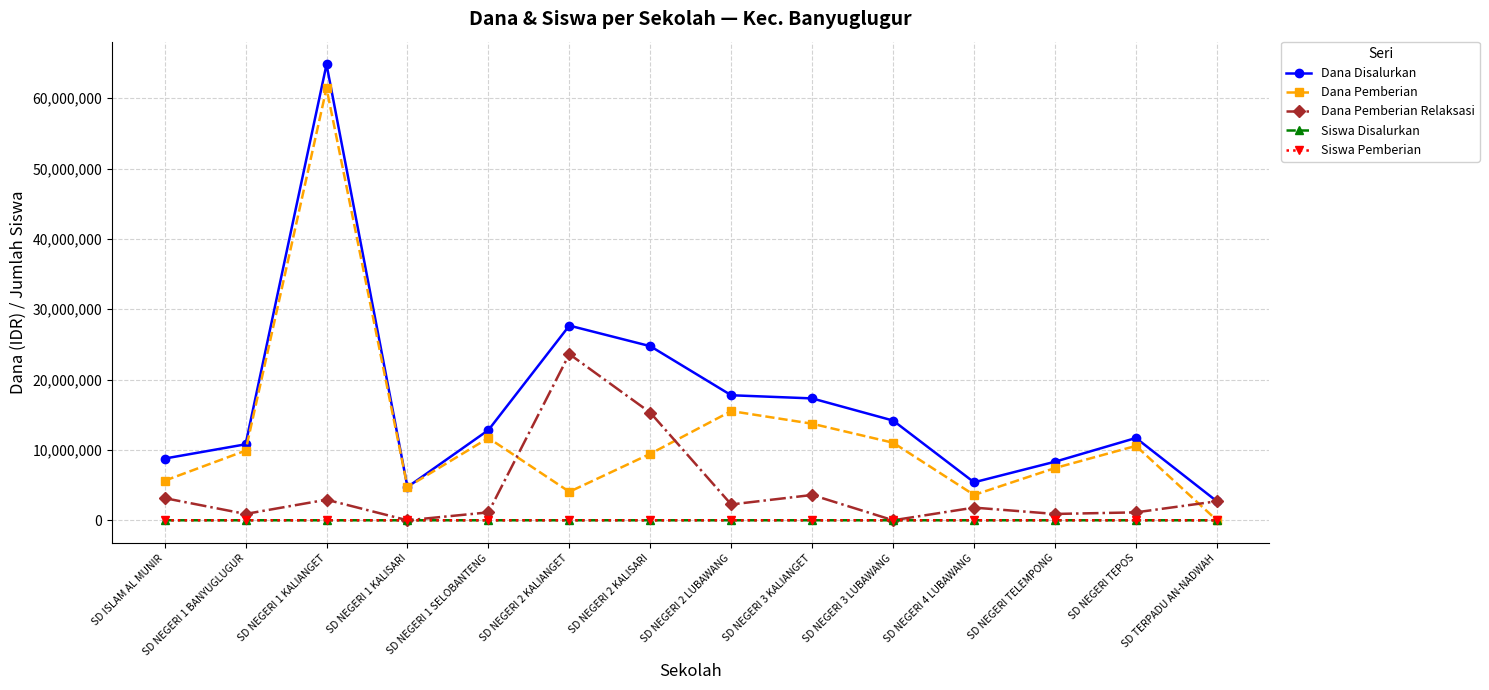

After their last crossing, which series has the higher values: Dana Pemberian Relaksasi or Siswa Disalurkan?

Dana Pemberian Relaksasi